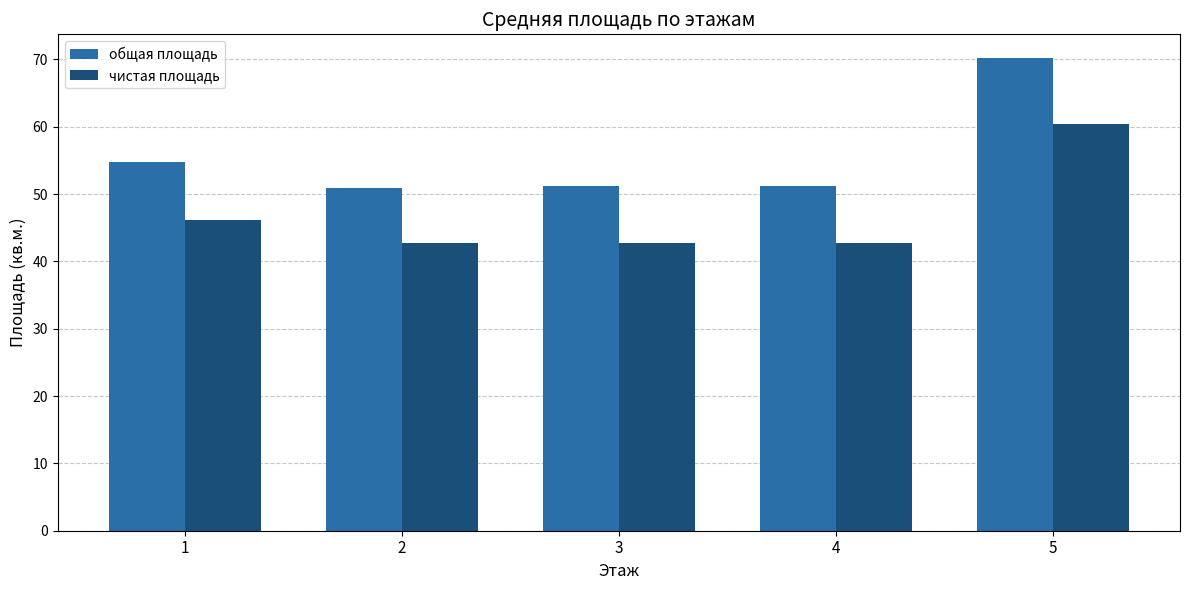

What is the total value across all series at 4?

93.9